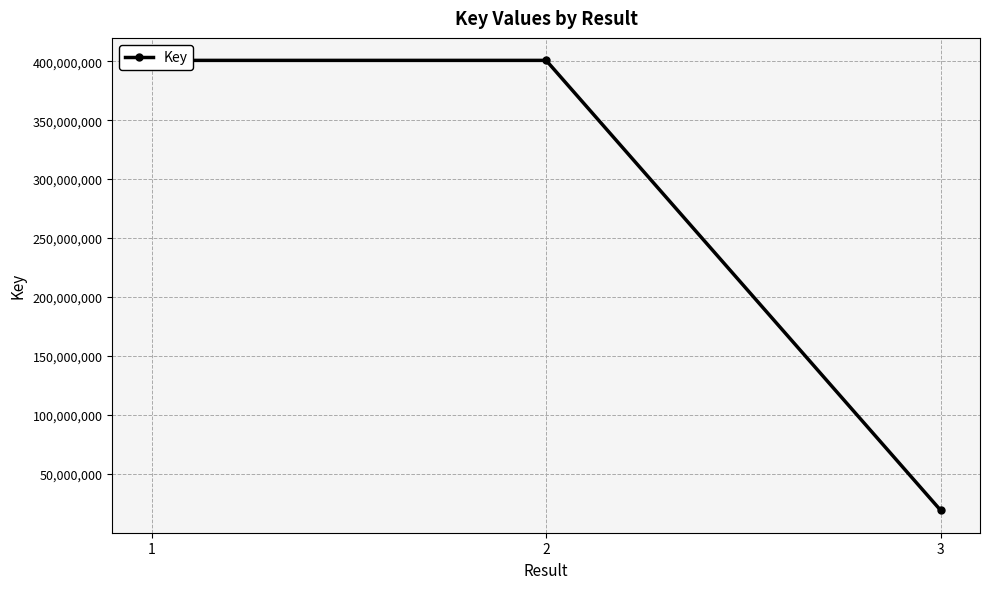

What is the value of the 2nd point from the left?

400717273